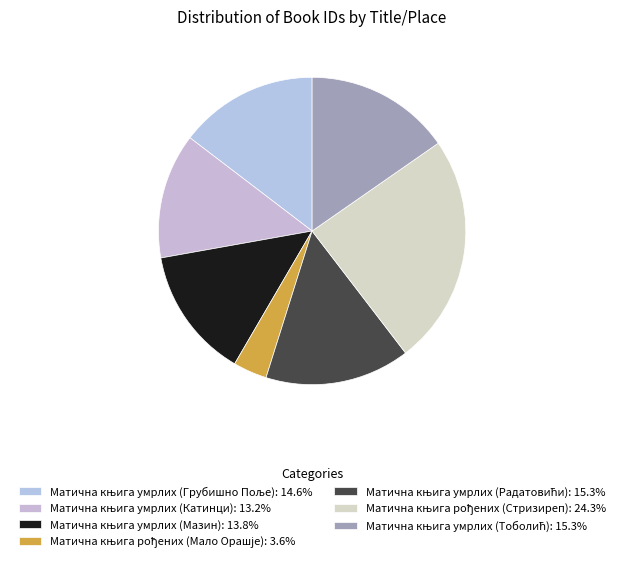

What is the change in value from Матична књига умрлих (Катинци) to Матична књига рођених (Мало Орашје)?

-4786